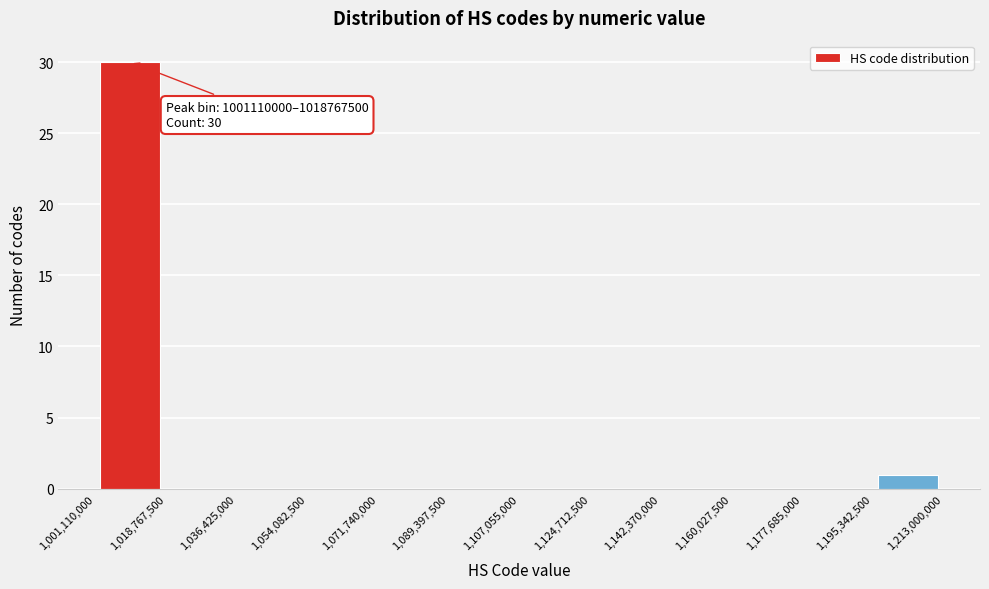

Over which range of the x-axis is the bar tallest?

1,001,110,000 to 1,018,767,500